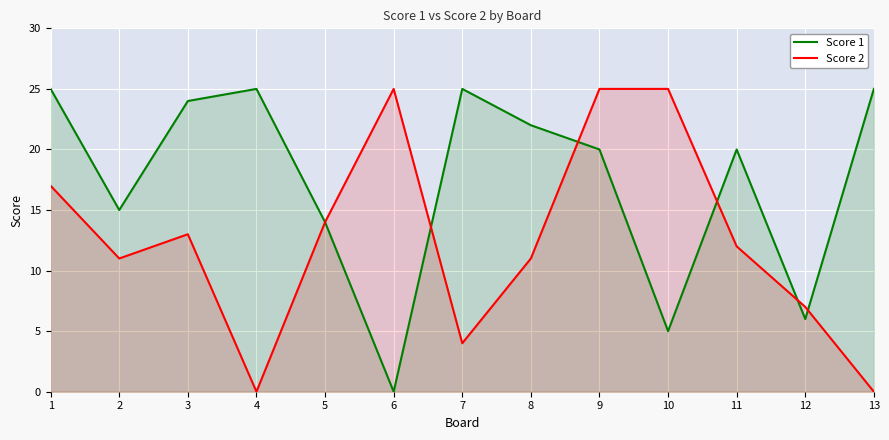

What is the average value of the Score 2 series?

13